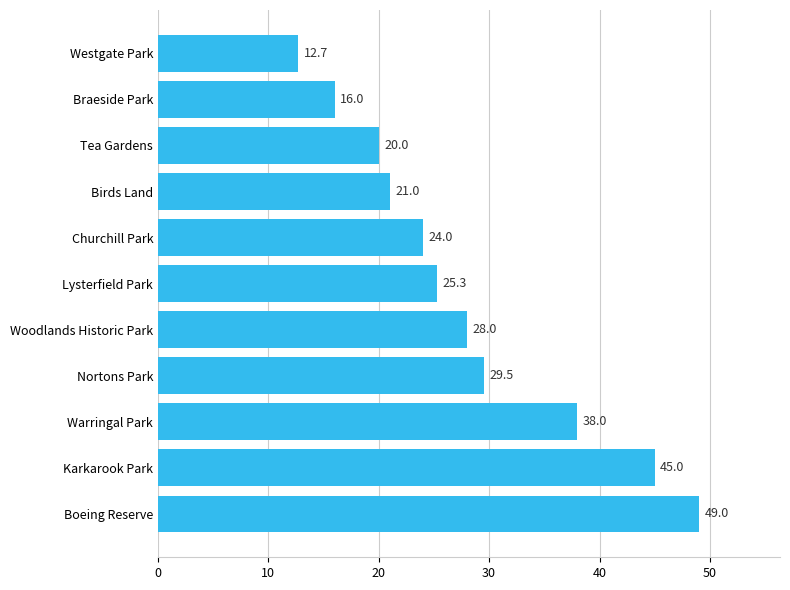

Reading top to bottom, what are all the values shown in this chart?

12.7	16.0	20.0	21.0	24.0	25.3	28.0	29.5	38.0	45.0	49.0